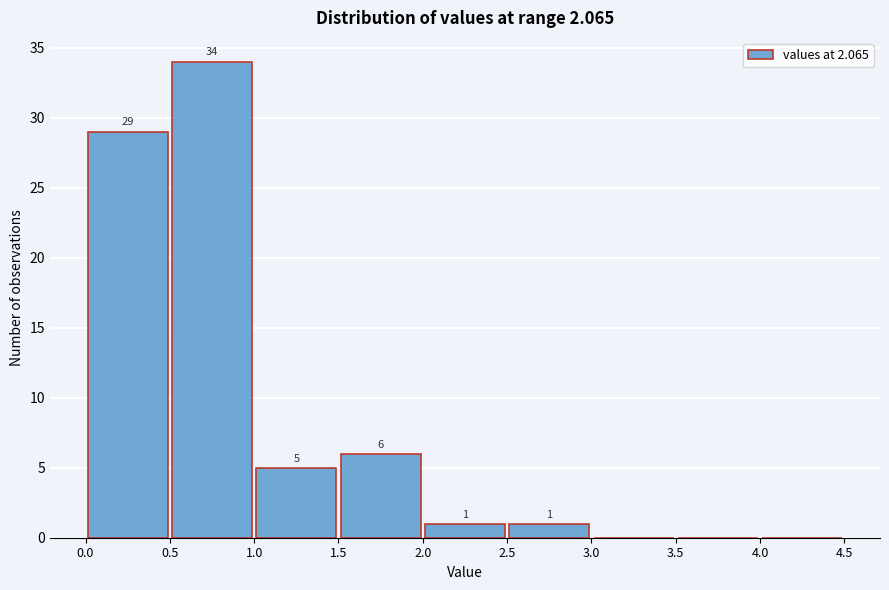

Which range on the x-axis has the tallest bar?

0.5 to 1.0